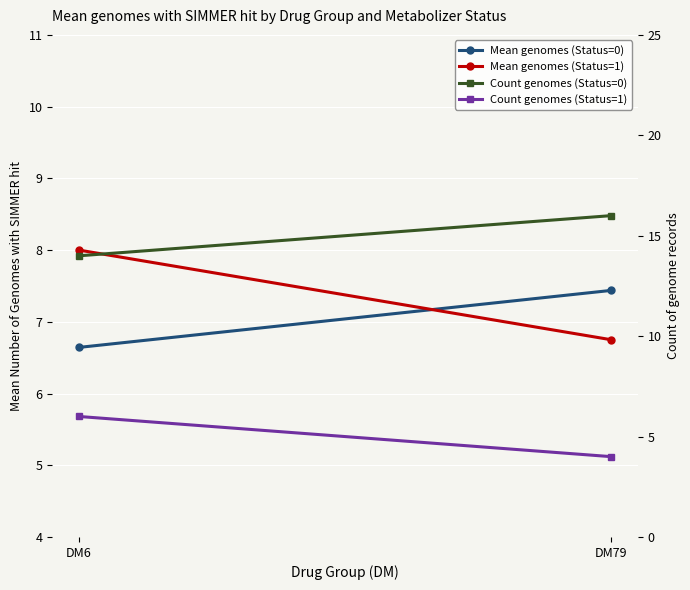

Rank the categories by Count genomes (Status=0) value from highest to lowest.

DM79, DM6